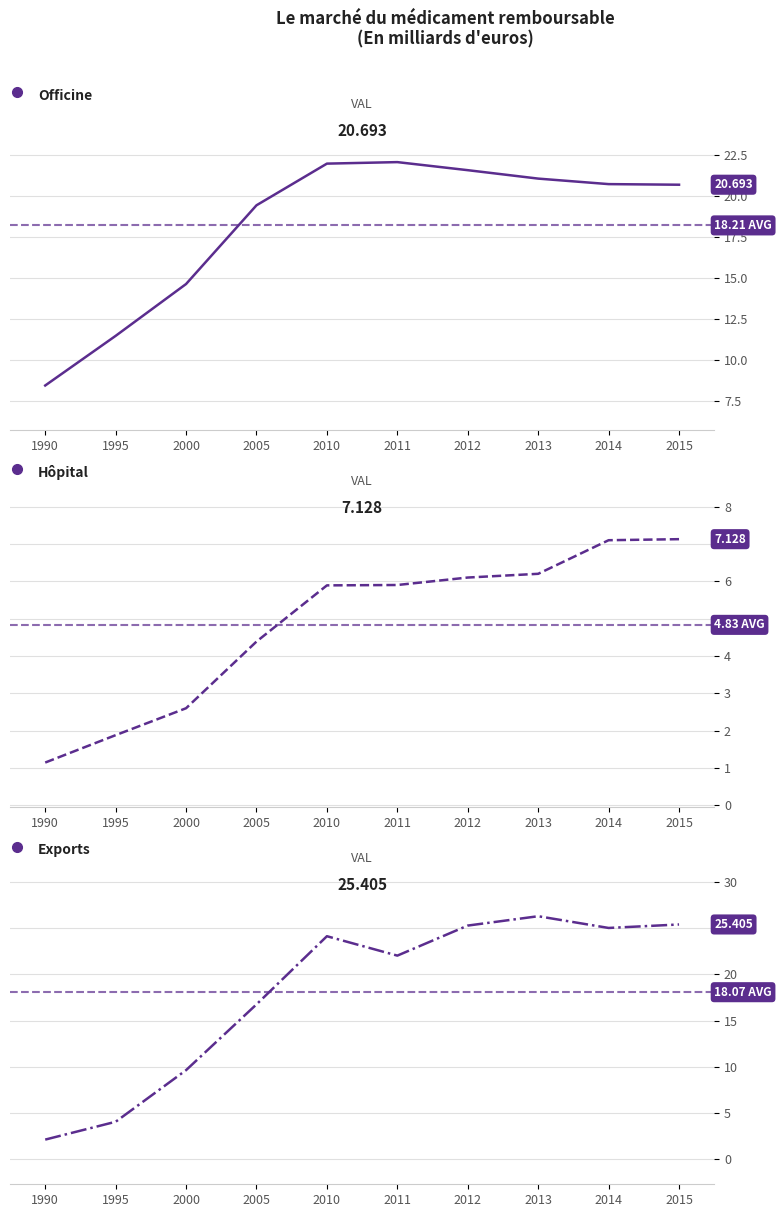

The Exports series shows 4.0 at 1995. True or false?

True